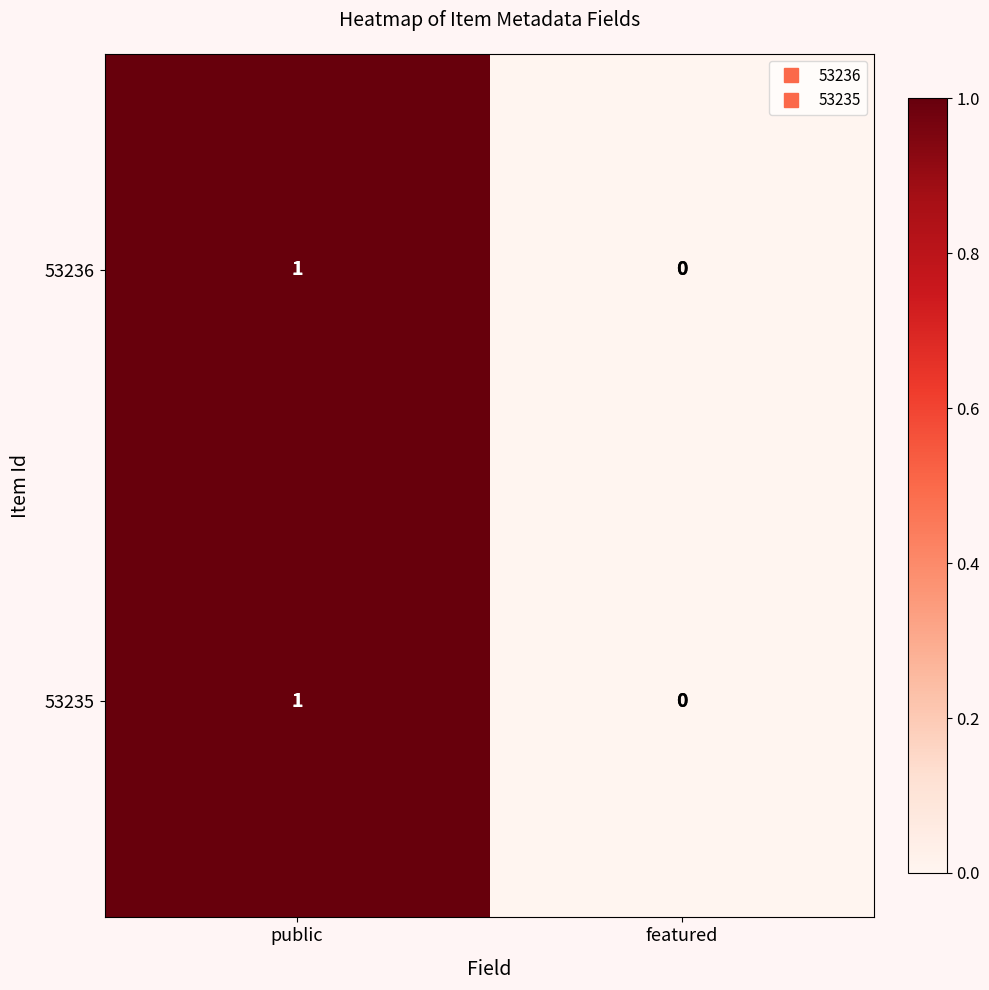

Reading left to right, list all the values displayed in this chart.

53236: 1	0
53235: 1	0